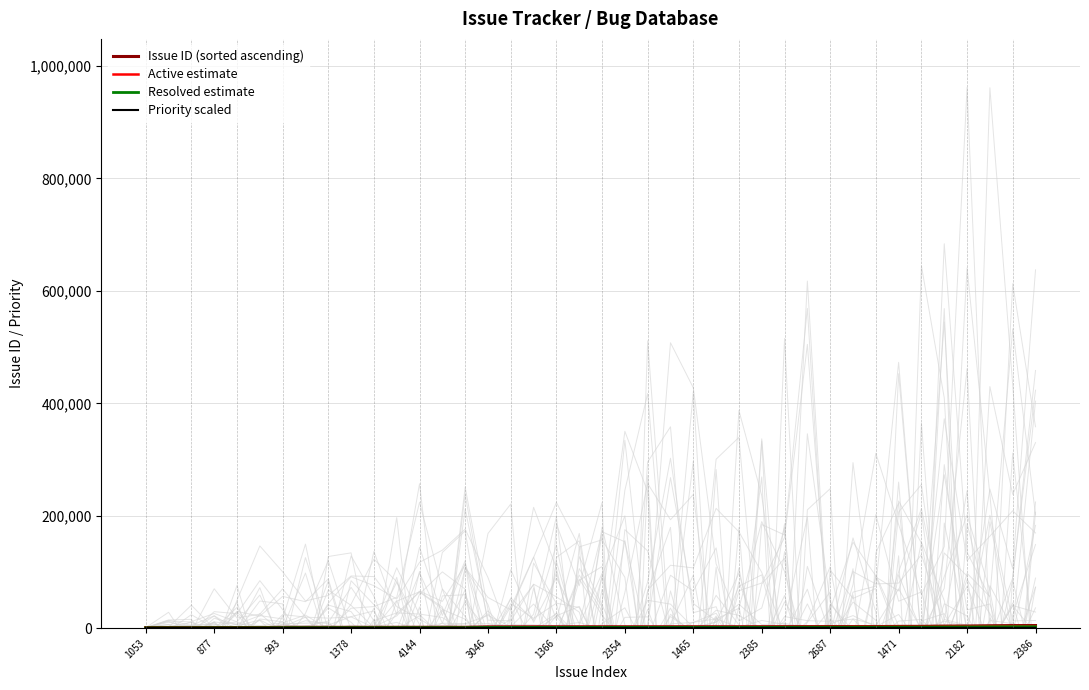

Which series changed the most between 22 and 28?

Issue ID (sorted ascending)